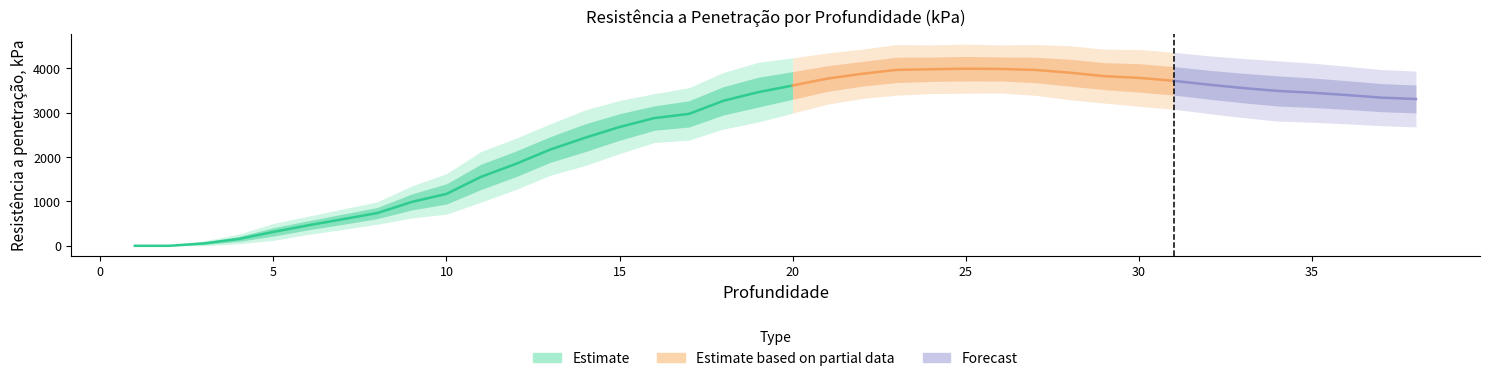

At which label does rep1 reach its minimum?

1